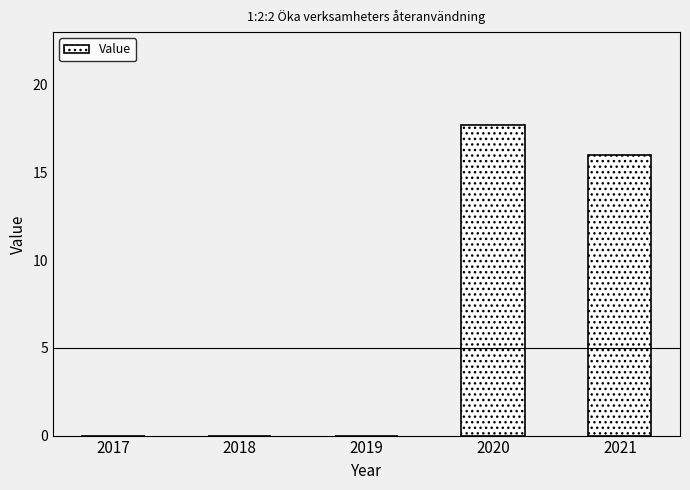

What is the sum of all values?

33.7